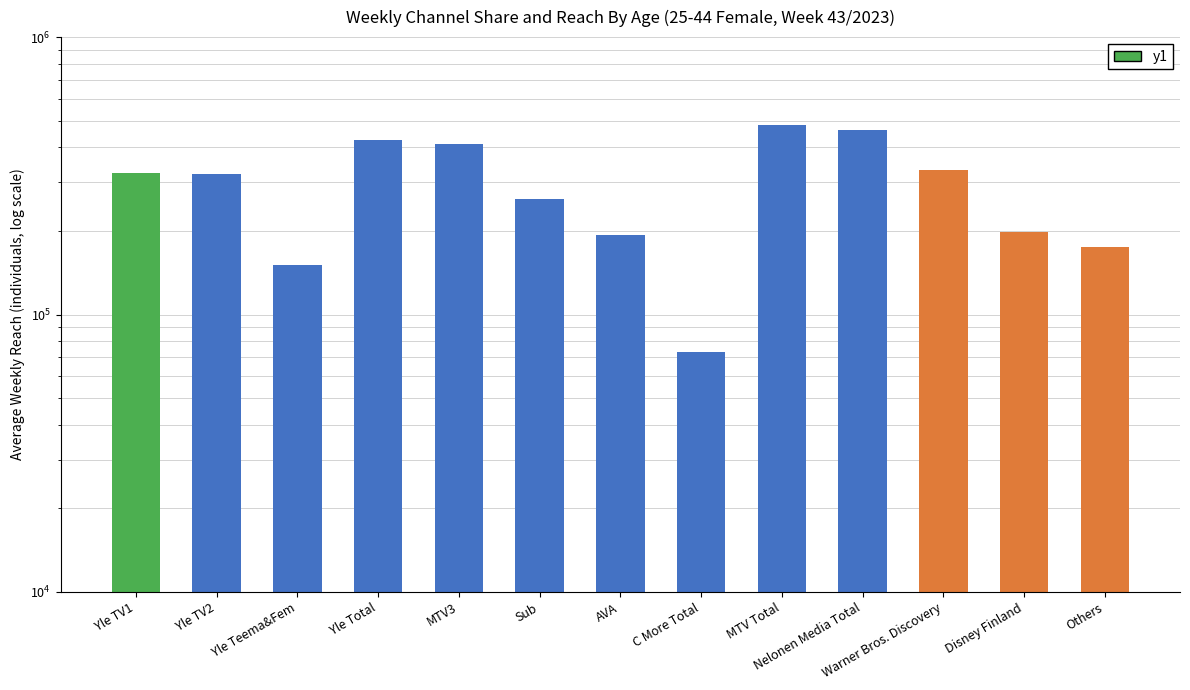

What is the label of the 3rd bar from the left?

Yle Teema&Fem